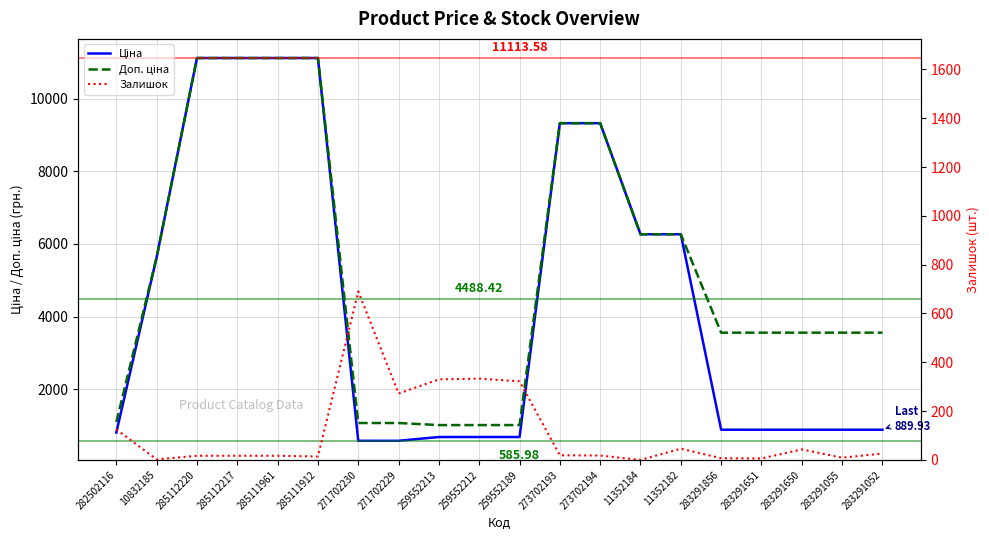

What is the spread (max minus min) of values at 285111912?

11099.6